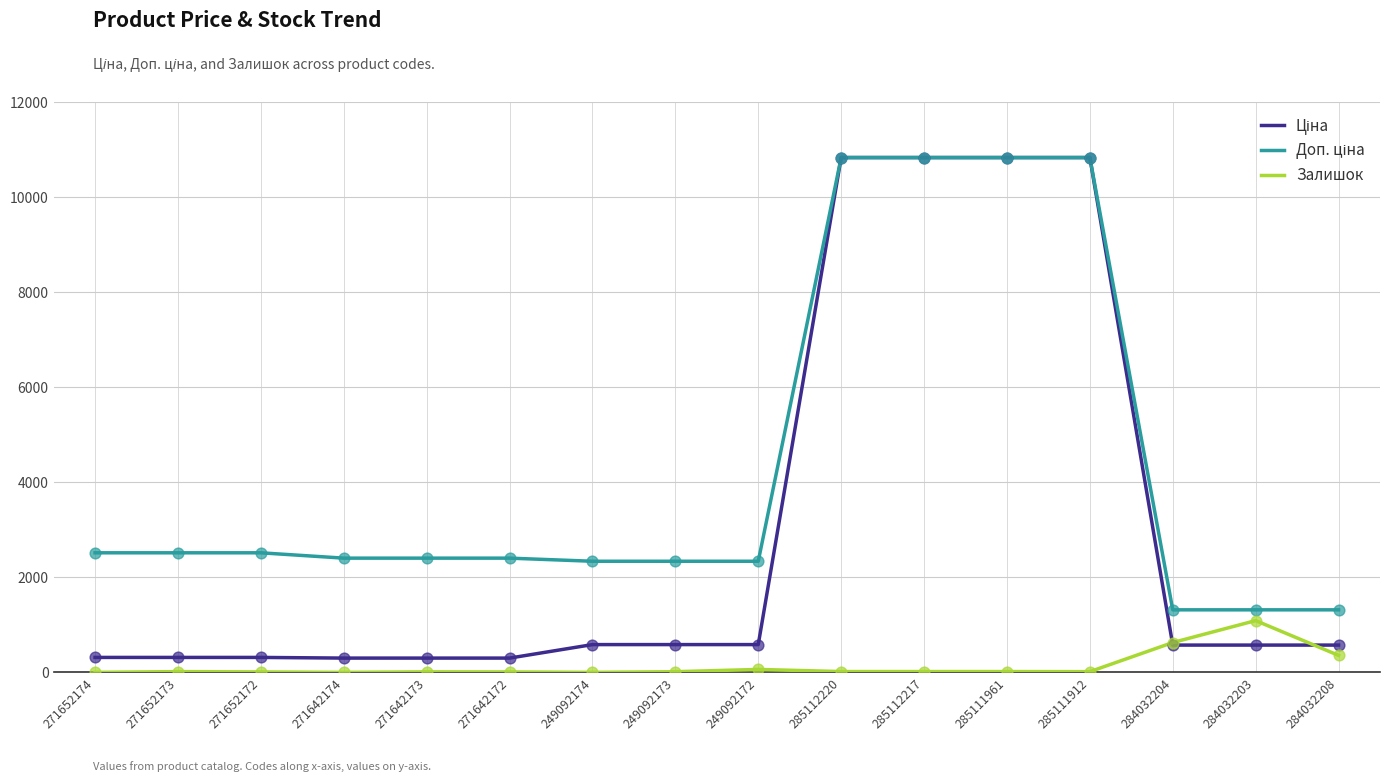

What is the total value across all series at 284032204?

2519.2